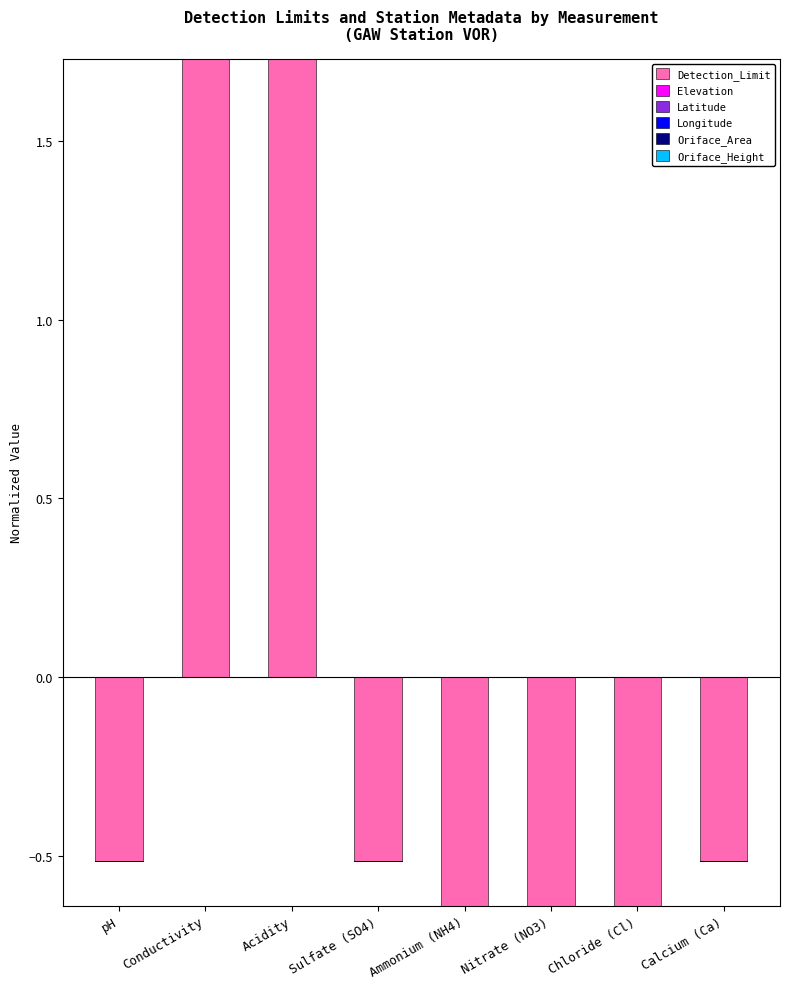

Between Ammonium (NH4) and Calcium (Ca), which series saw the biggest shift?

Detection_Limit